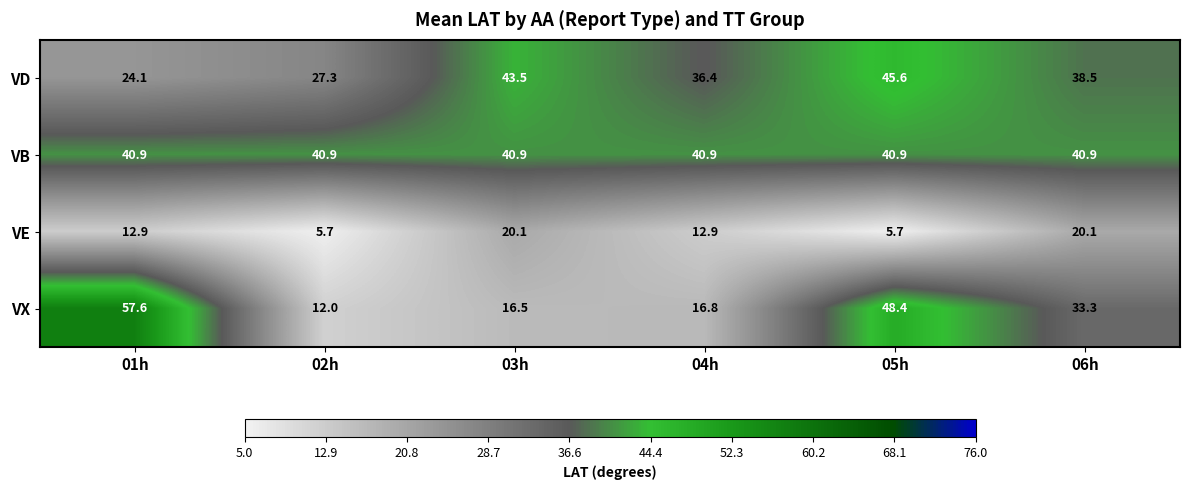

Reading right to left, extract all data points from this chart.

VD: 38.5	45.6	36.4	43.5	27.3	24.1
VB: 40.9	40.9	40.9	40.9	40.9	40.9
VE: 20.1	5.7	12.9	20.1	5.7	12.9
VX: 33.3	48.4	16.8	16.5	12.0	57.6